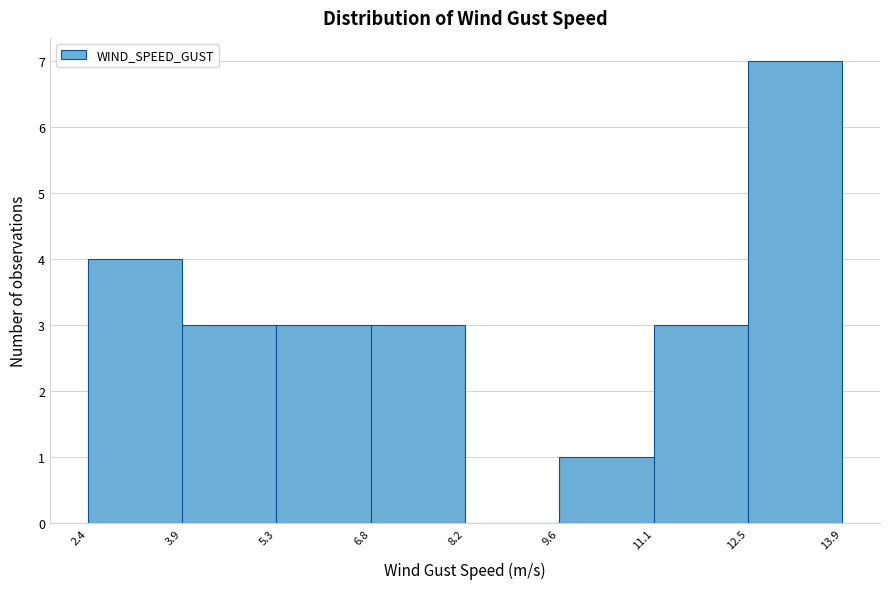

Reading left to right, transcribe this chart: for each bar, give the range it covers on the x-axis and its height. The values are not printed on the chart, so give them approximately, as read against the axis.

2.4 to 3.9: 4
3.9 to 5.3: 3
5.3 to 6.8: 3
6.8 to 8.2: 3
8.2 to 9.6: 0
9.6 to 11.1: 1
11.1 to 12.5: 3
12.5 to 13.9: 7